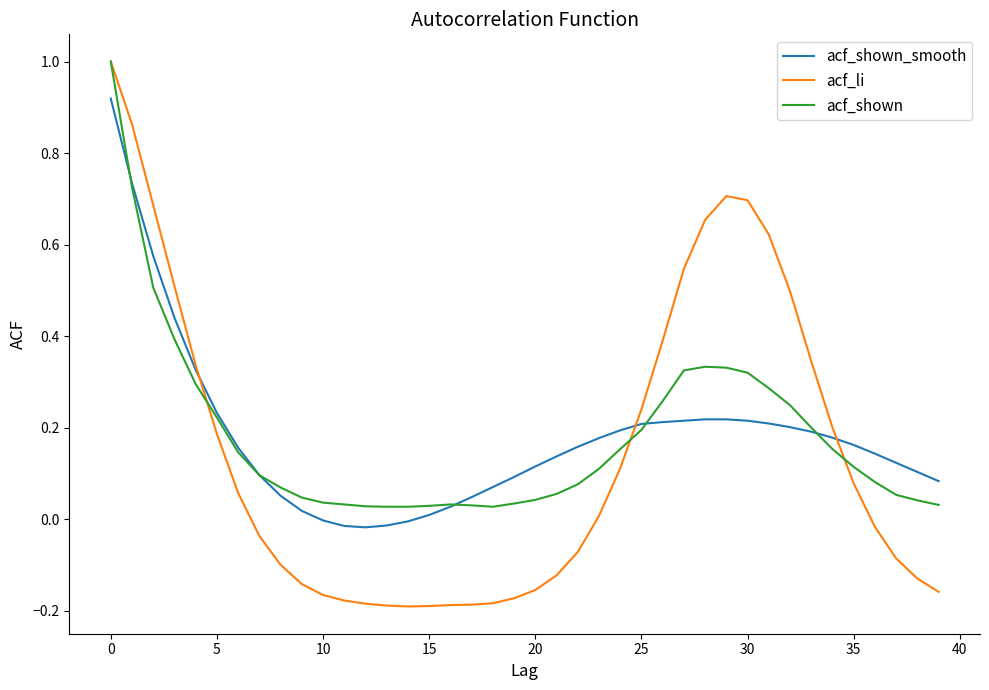

Reading left to right, what are all the values shown in this chart?

acf_shown_smooth: 0.9	0.7	0.6	0.4	0.3	0.2	0.2	0.1	0.1	0.0	-0.0	-0.0	-0.0	-0.0	-0.0	0.0	0.0	0.0	0.1	0.1	0.1	0.1	0.2	0.2	0.2	0.2	0.2	0.2	0.2	0.2	0.2	0.2	0.2	0.2	0.2	0.2	0.1	0.1	0.1	0.1
acf_li: 1.0	0.9	0.7	0.5	0.3	0.2	0.1	-0.0	-0.1	-0.1	-0.2	-0.2	-0.2	-0.2	-0.2	-0.2	-0.2	-0.2	-0.2	-0.2	-0.2	-0.1	-0.1	0.0	0.1	0.2	0.4	0.5	0.7	0.7	0.7	0.6	0.5	0.3	0.2	0.1	-0.0	-0.1	-0.1	-0.2
acf_shown: 1.0	0.7	0.5	0.4	0.3	0.2	0.1	0.1	0.1	0.0	0.0	0.0	0.0	0.0	0.0	0.0	0.0	0.0	0.0	0.0	0.0	0.1	0.1	0.1	0.2	0.2	0.3	0.3	0.3	0.3	0.3	0.3	0.2	0.2	0.2	0.1	0.1	0.1	0.0	0.0